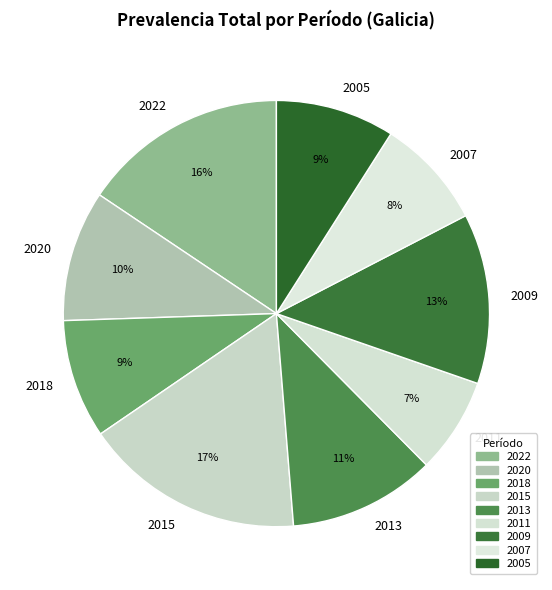

The 2009 slice represents 6% of the pie. True or false?

False